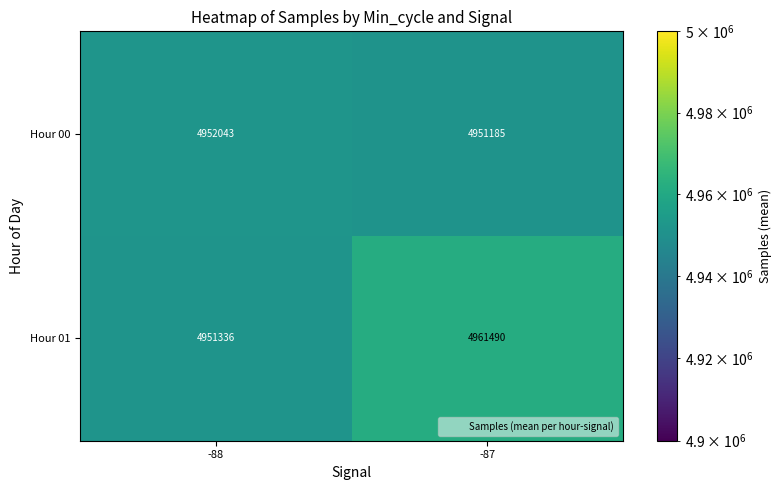

Which category has the lowest value across all series?

-87